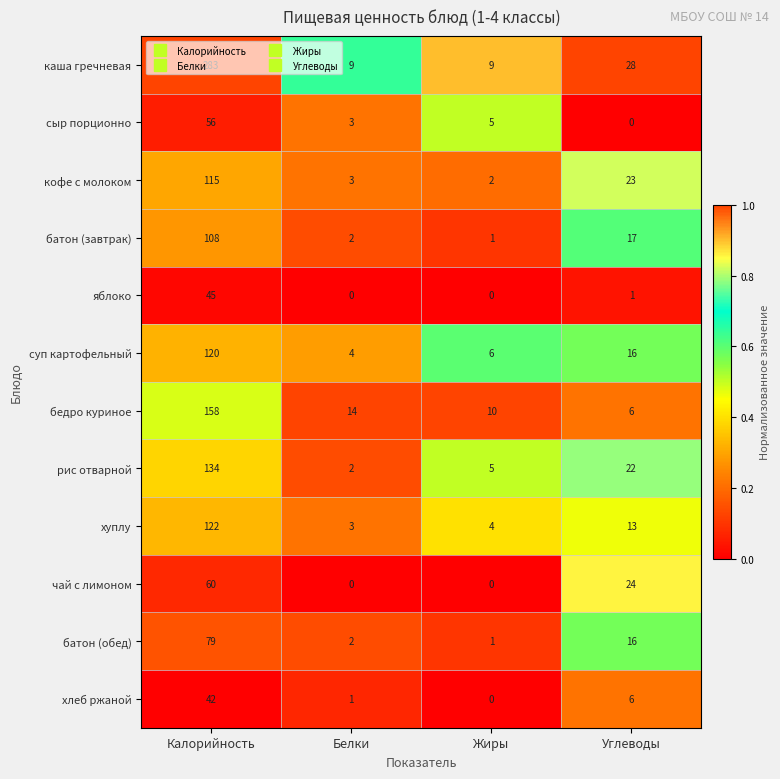

What is the difference between the сыр порционно values at Жиры and Калорийность?

51